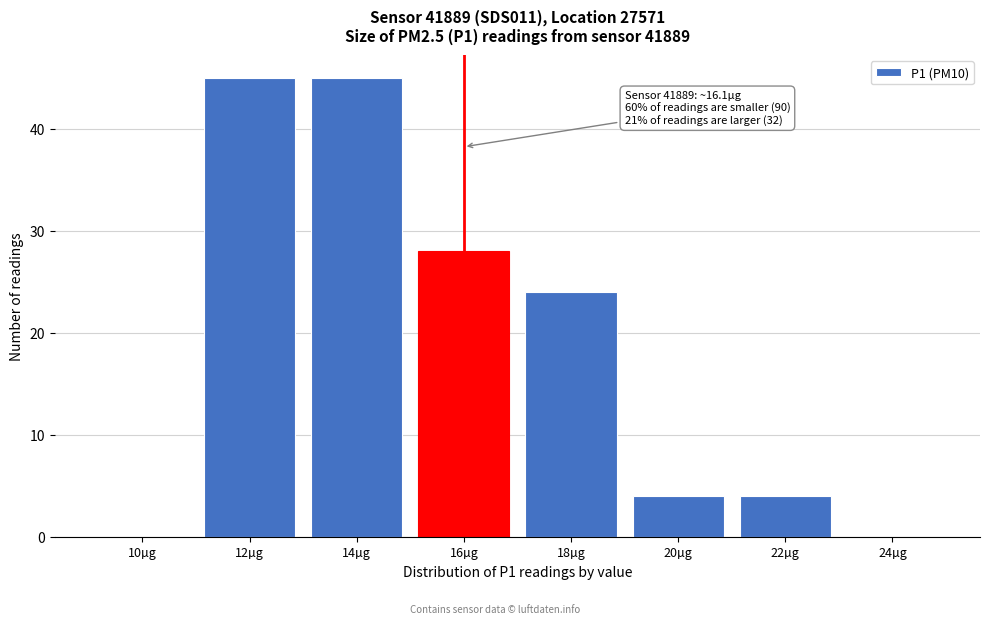

Reading left to right, transcribe all the data shown in this chart.

10µg=0	12µg=45	14µg=45	16µg=28	18µg=24	20µg=4	22µg=4	24µg=0